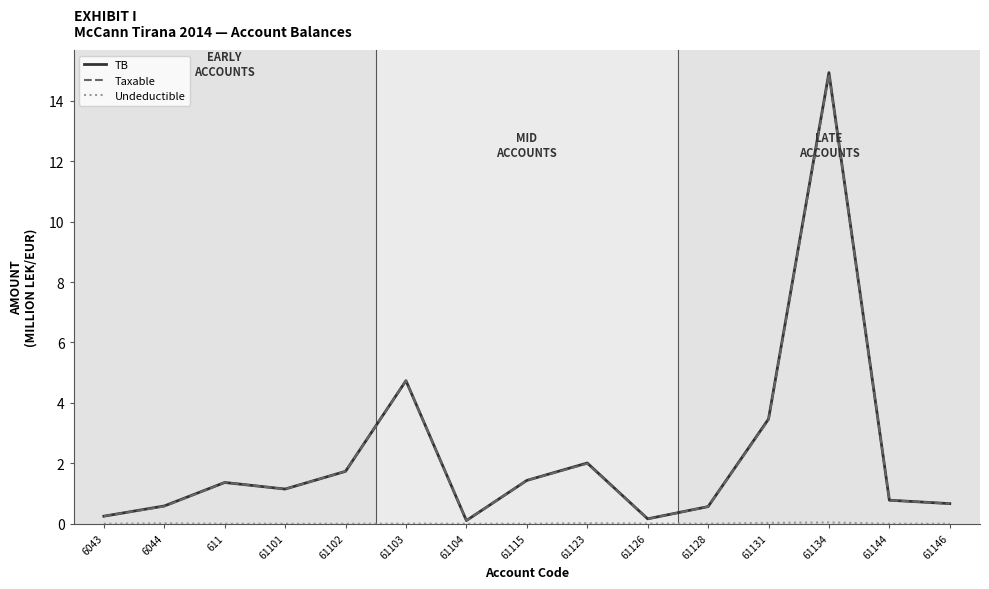

The value of TB at 61131 is 2.4. True or false?

False